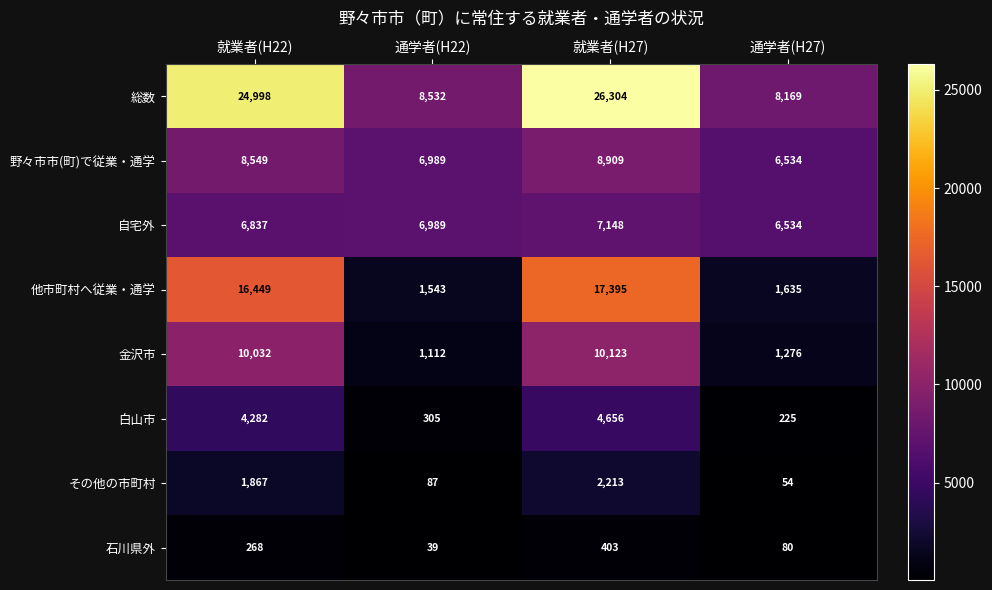

Which series has the largest total across all categories?

総数